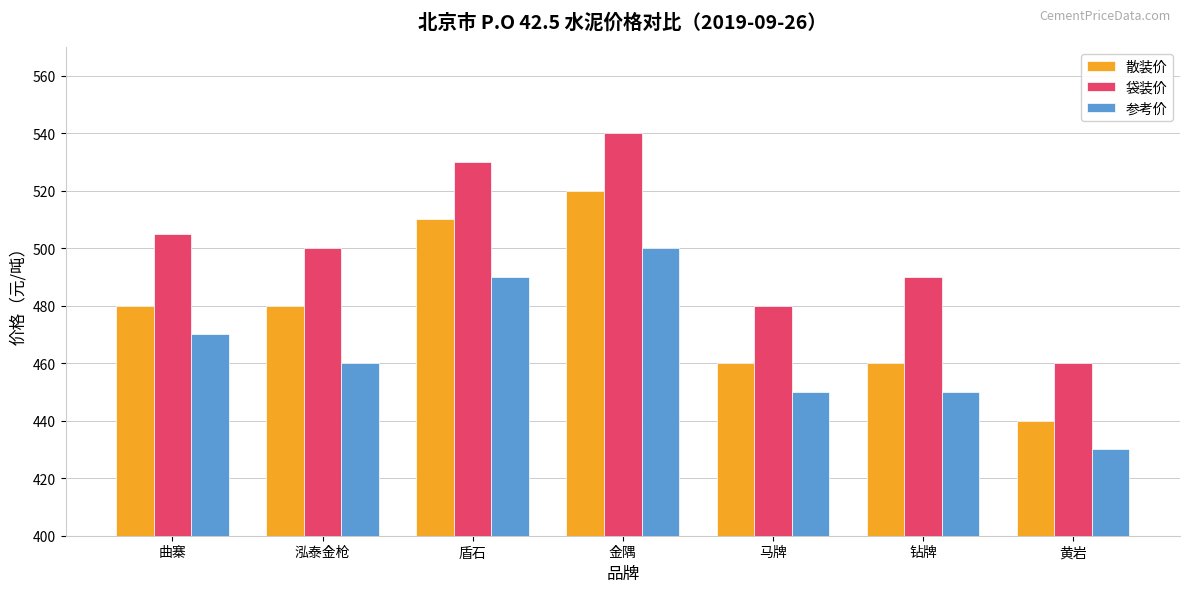

What is the difference between the highest and lowest values at 金隅?

40